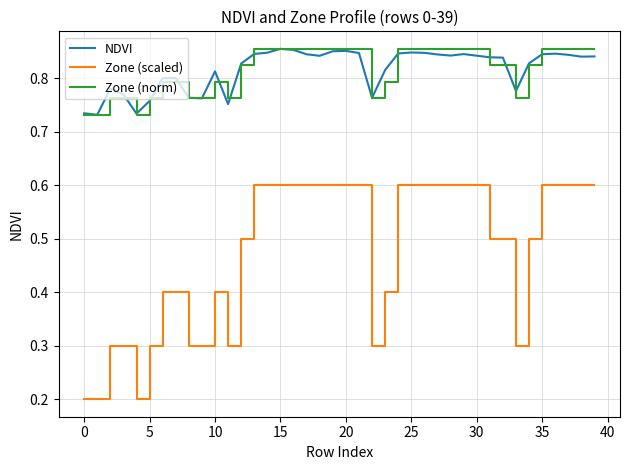

Which series has the largest range (max minus min)?

Zone (scaled)